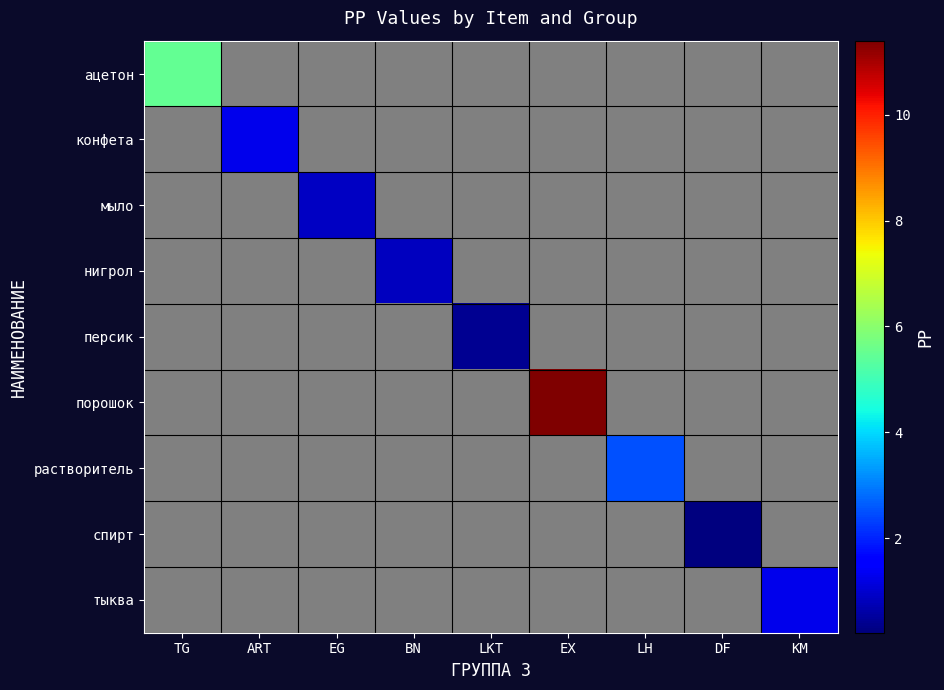

What is the smallest value displayed?

0.2